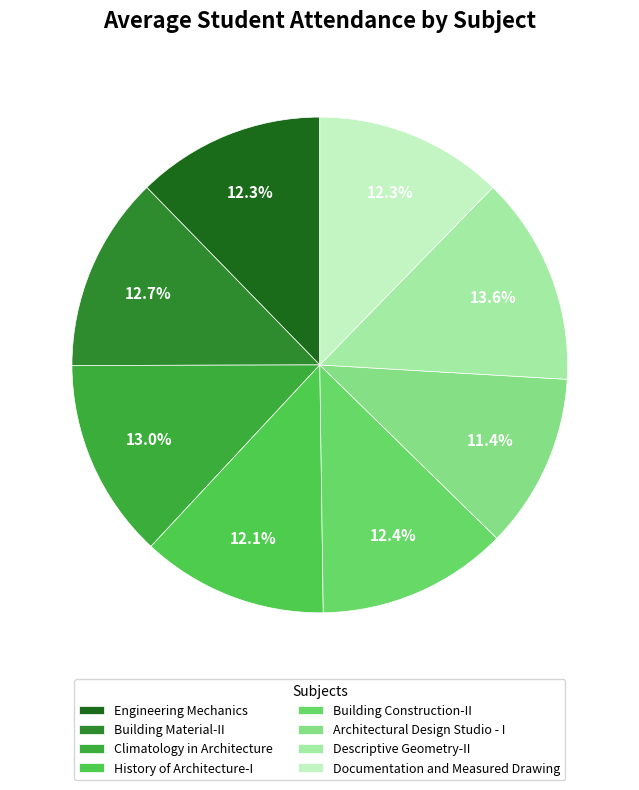

How much of the chart is everything except Engineering Mechanics?

87.7%